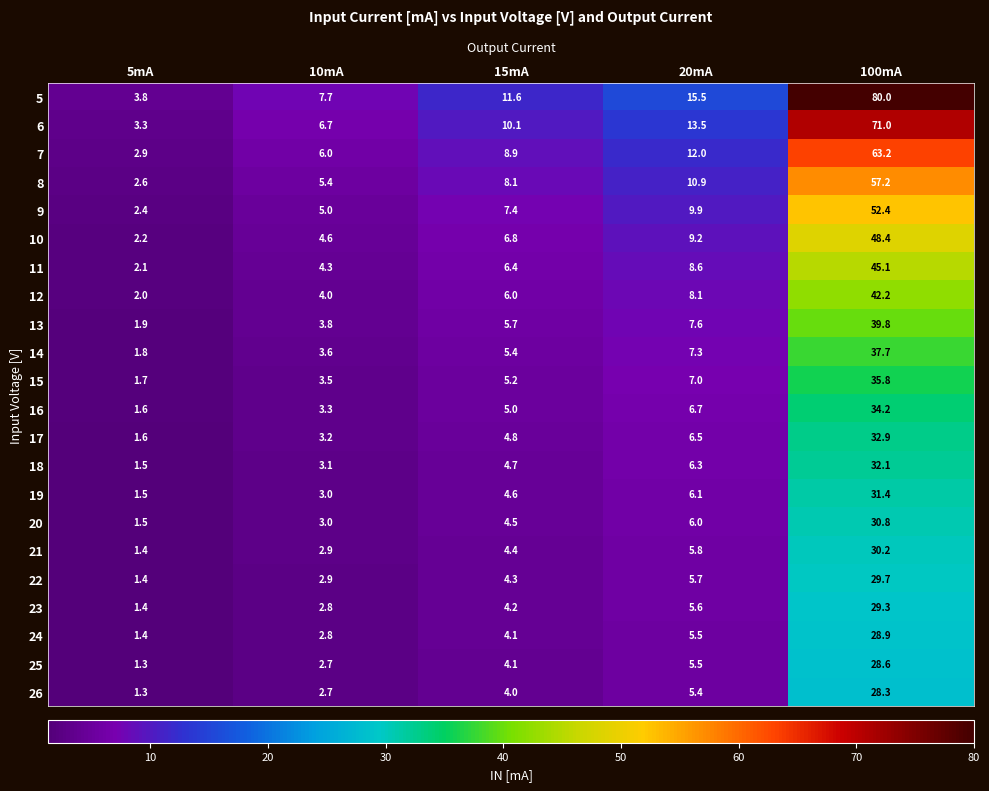

List the labels in order of 15 value, largest first.

100mA, 20mA, 15mA, 10mA, 5mA